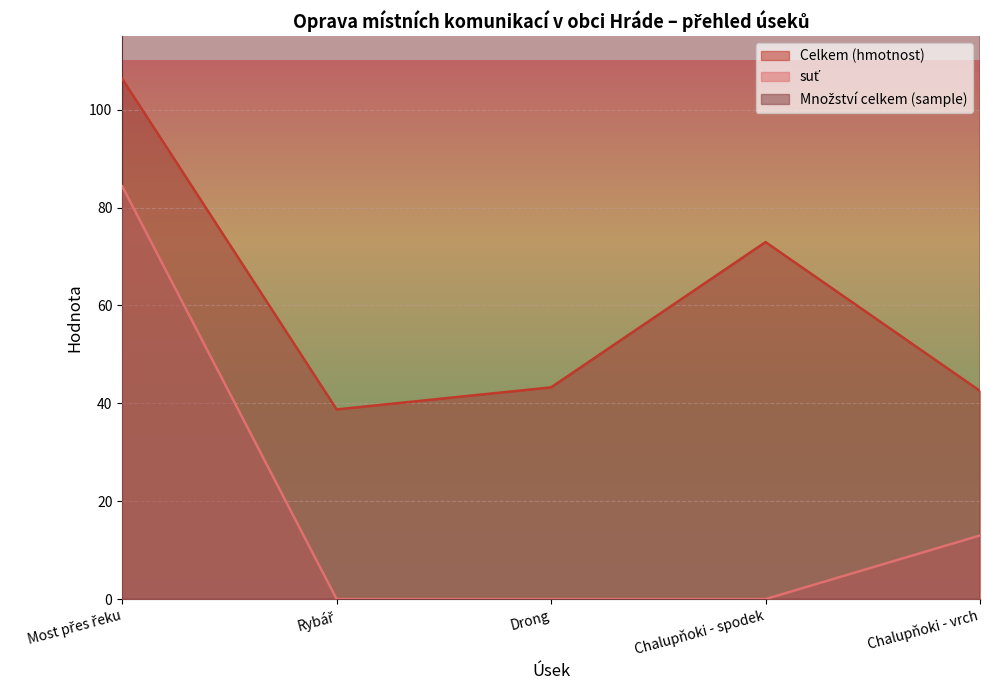

What is the lowest value of the Množství celkem (sample) series?

225.0